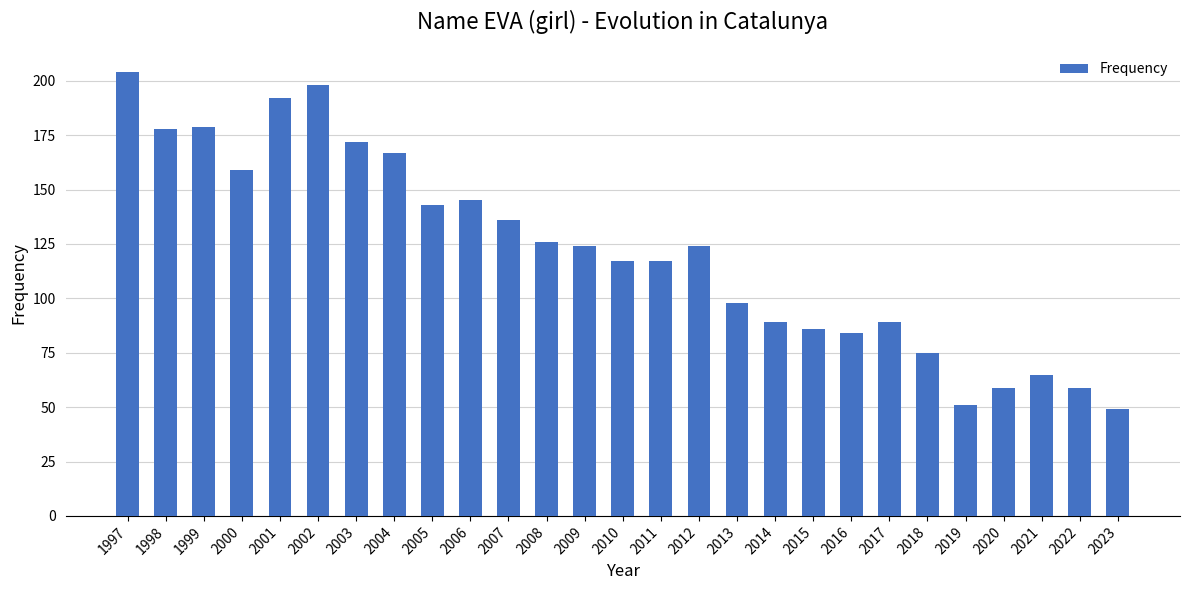

What is the difference between the maximum and minimum values?

155